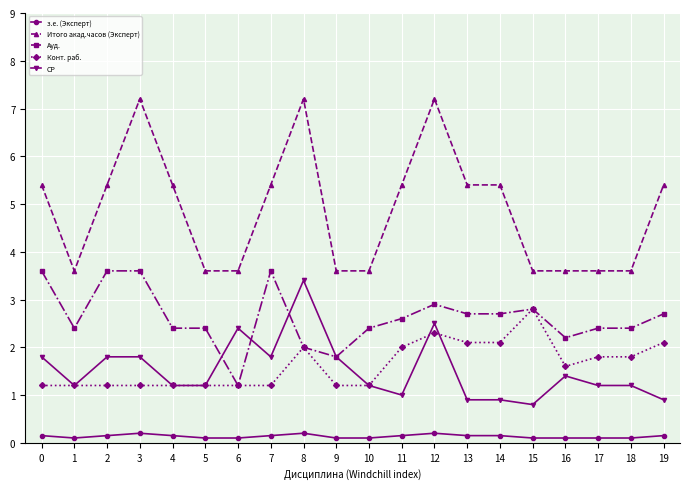

What is the value of the СР point at the 8th from the left?

1.8